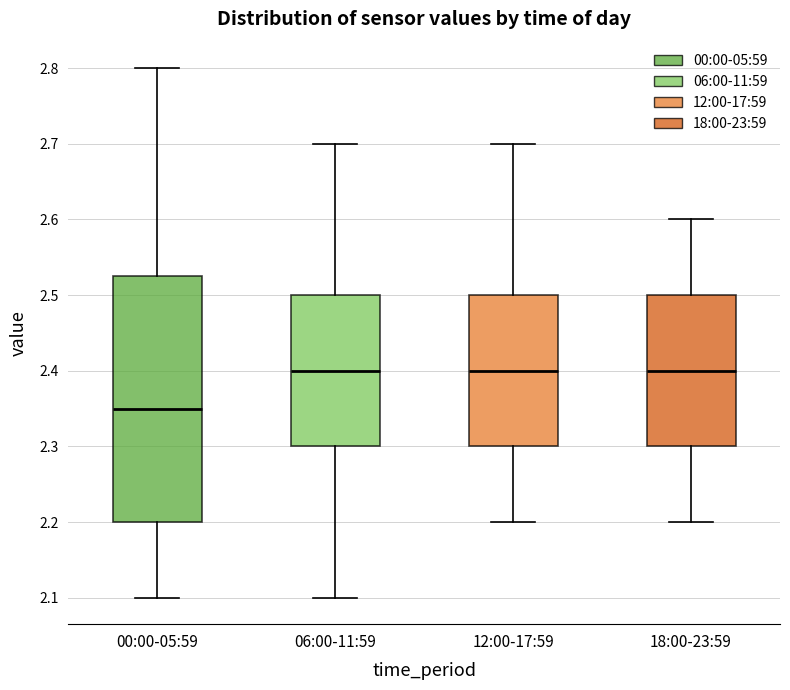

Reading left to right, transcribe this box plot: for each box, give where its median line is, the range the box spans, and where its two whiskers end, as read against the y-axis. The values are not printed on the chart, so give them approximately, as read against the axis.

00:00-05:59: median 2.35, box 2.20 to 2.53, whiskers 2.10 to 2.80
06:00-11:59: median 2.40, box 2.30 to 2.50, whiskers 2.10 to 2.70
12:00-17:59: median 2.40, box 2.30 to 2.50, whiskers 2.20 to 2.70
18:00-23:59: median 2.40, box 2.30 to 2.50, whiskers 2.20 to 2.60